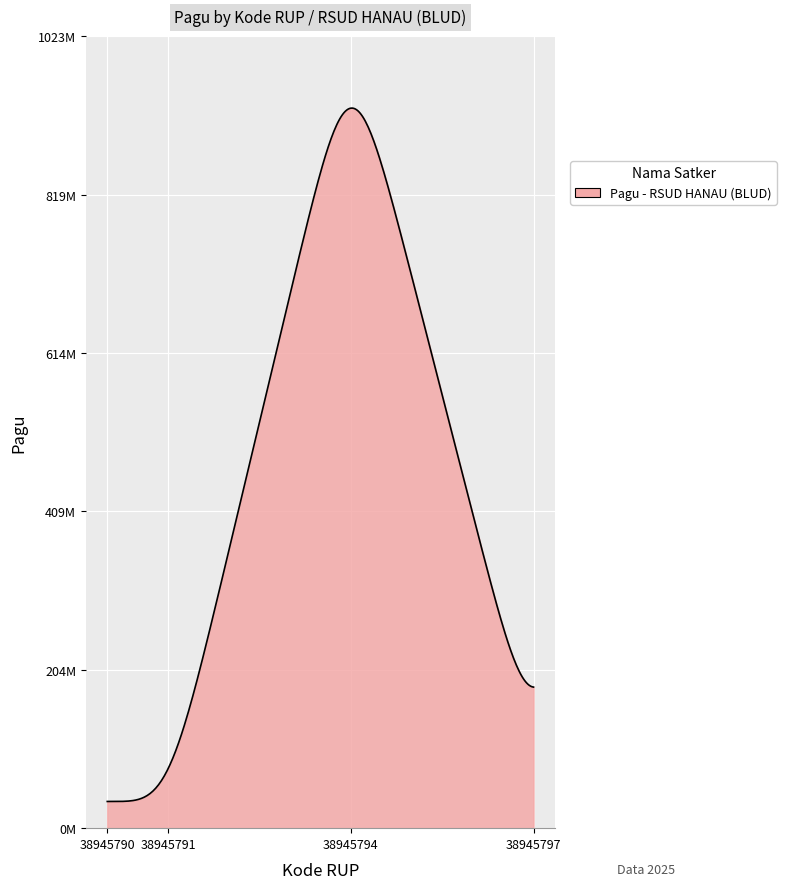

Is this an area chart (filled region under the line)?

Yes